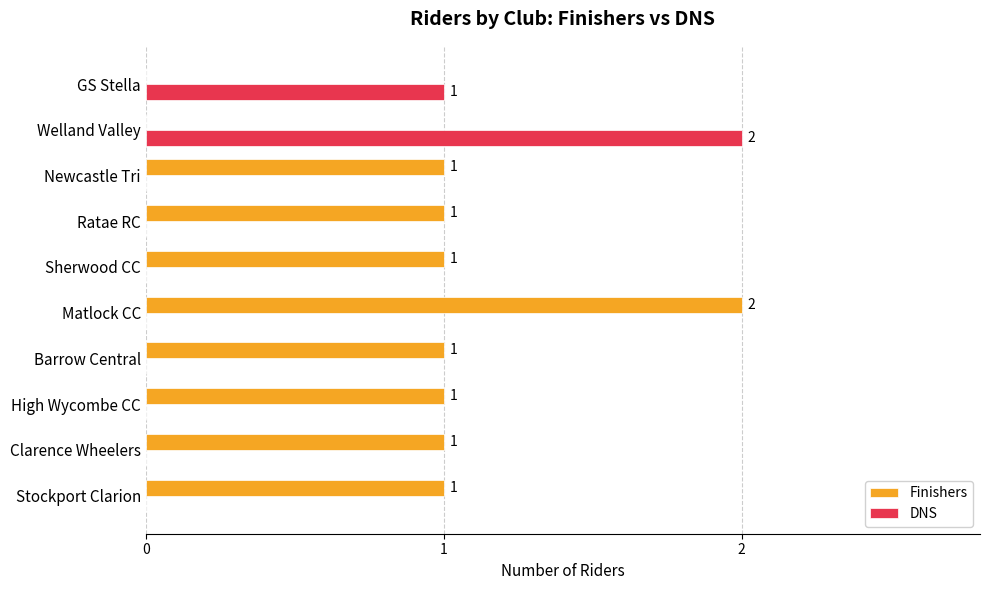

Where is DNS nearest to the value 1?

GS Stella